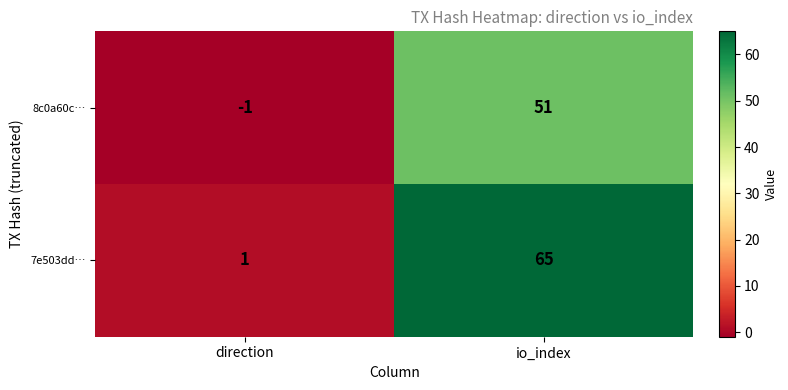

Is it true that 8c0a60c… equals -2 at direction?

False